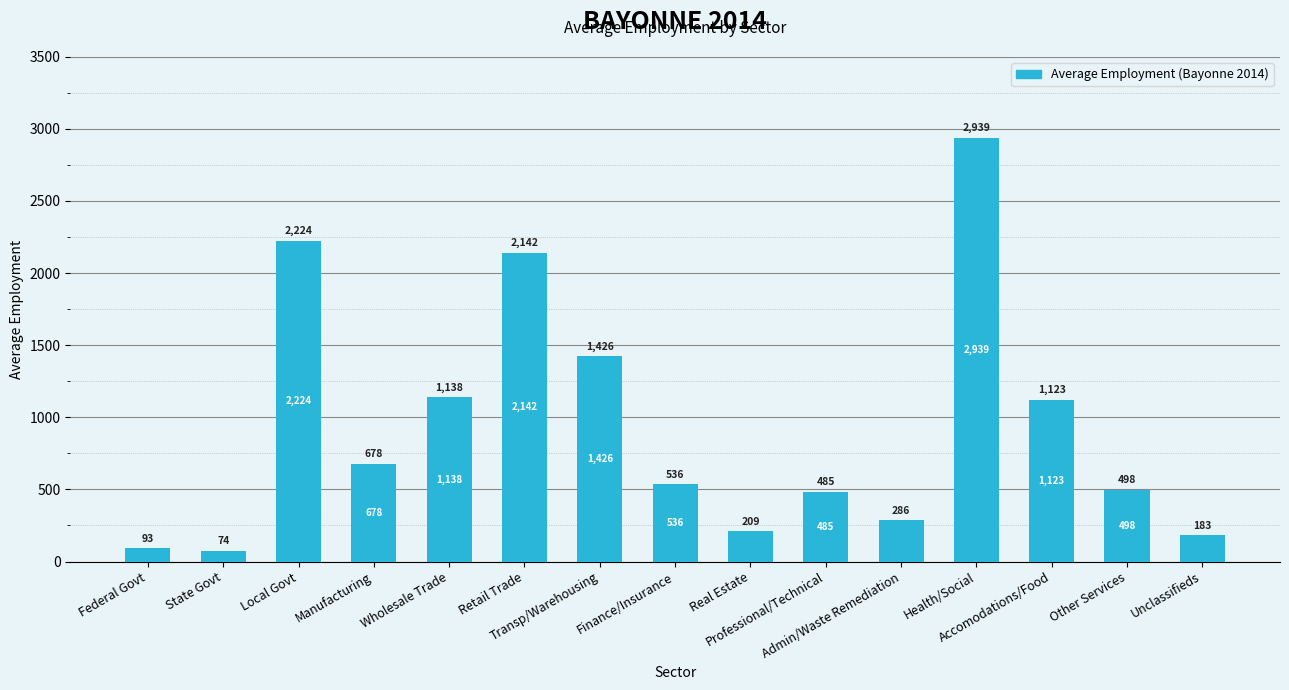

Are the bars grouped side by side (vs. stacked)?

No